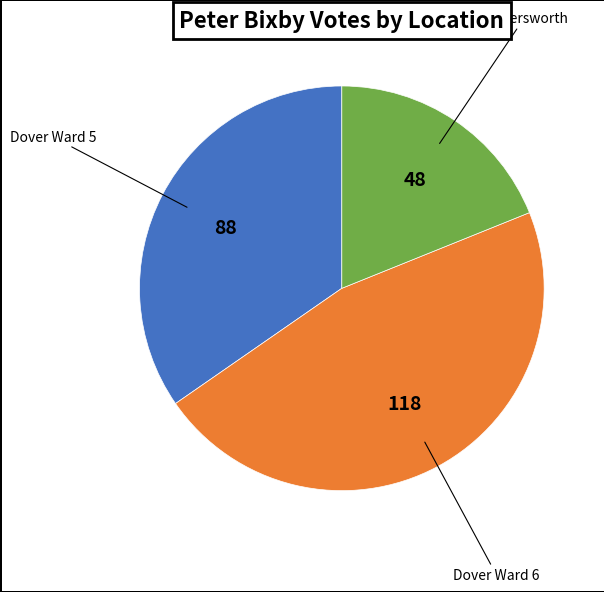

Which category has the biggest portion of the pie?

Dover Ward 6